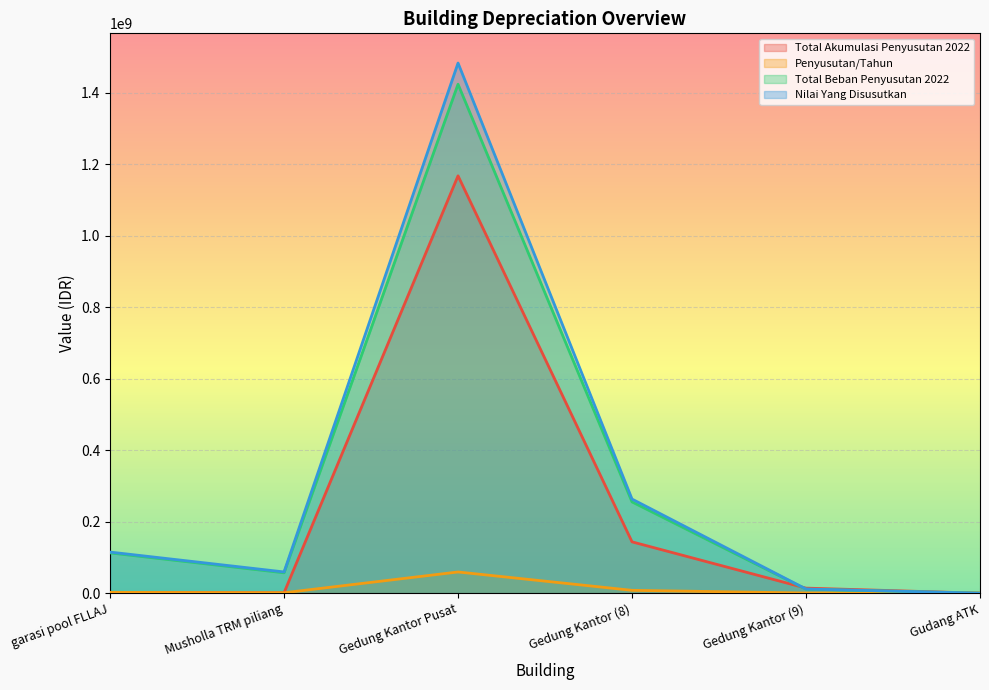

Which category has the highest value across all series?

Gedung Kantor Pusat